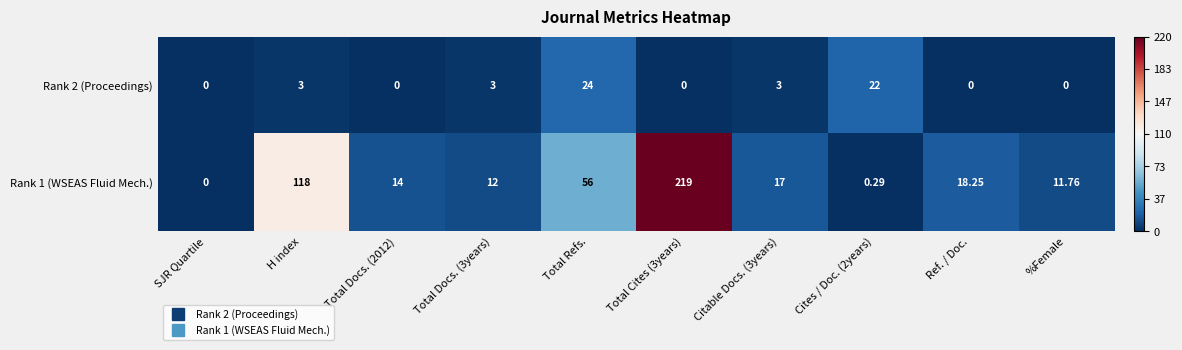

At which label is Rank 1 (WSEAS Fluid Mech.) closest to 109?

H index